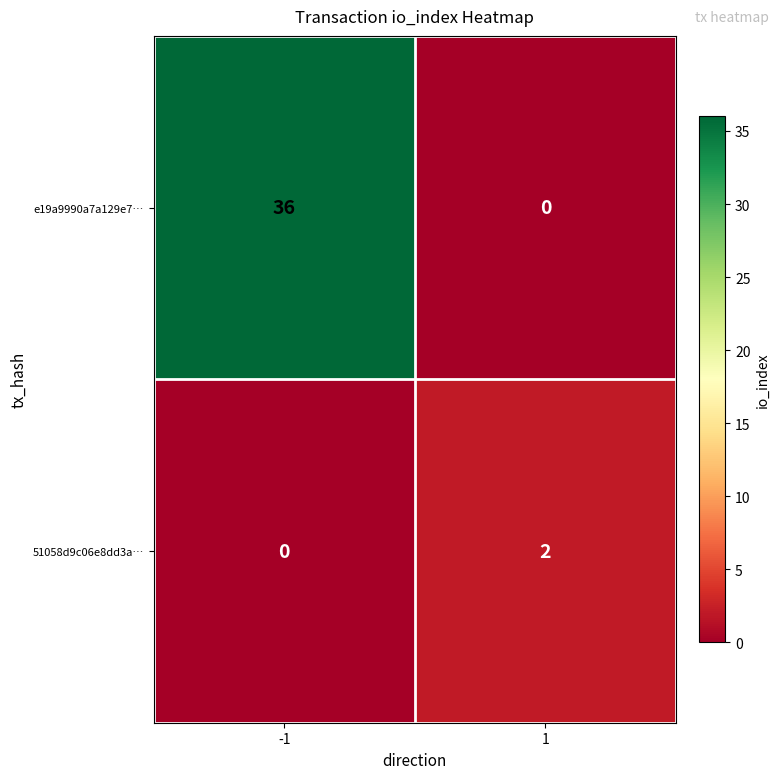

At which category is the sum across all series the highest?

-1